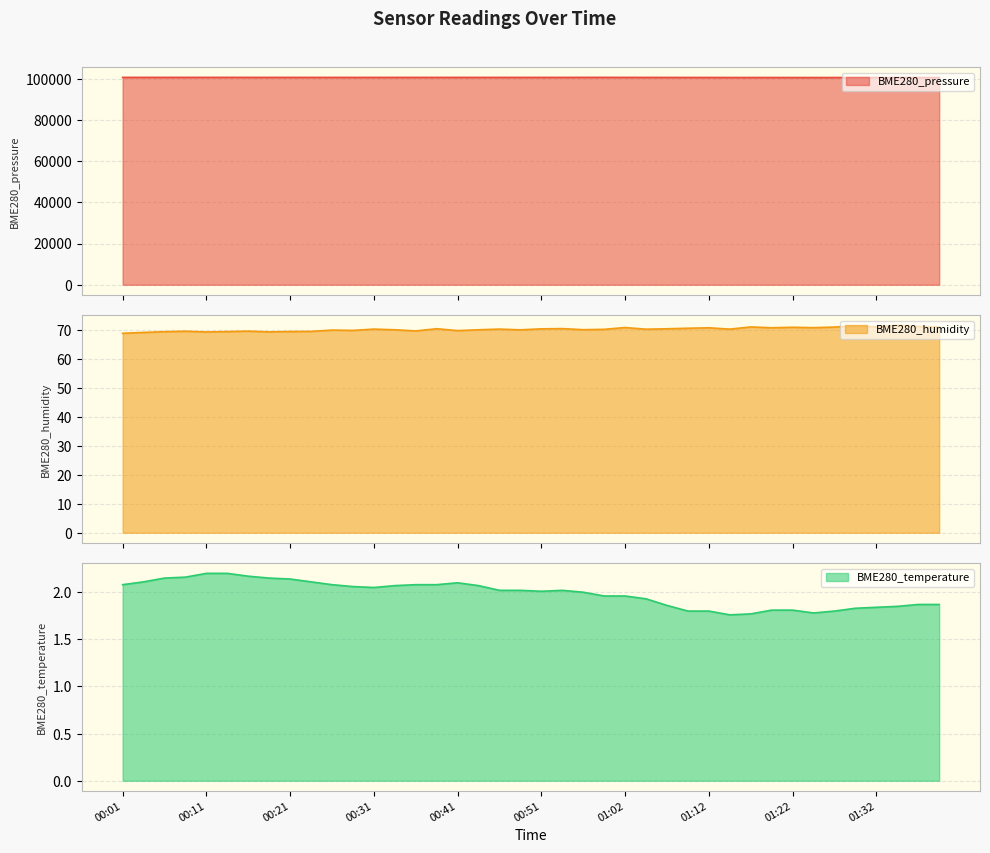

Reading left to right, what are all the values shown in this chart?

BME280_pressure: 00:01=100755.6	00:03=100759.3	00:06=100758.8	00:08=100763.2	00:11=100763.4	00:13=100763.4	00:16=100753.7	00:19=100753.6	00:21=100745.7	00:24=100746.4	00:26=100743.6	00:29=100739.1	00:31=100743.4	00:34=100741.8	00:36=100742.7	00:39=100740.1	00:41=100747.2	00:44=100741.8	00:46=100740.6	00:49=100743.1	00:51=100743.0	00:54=100747.4	00:57=100757.7	00:59=100759.1	01:02=100747.9	01:04=100737.3	01:07=100730.8	01:09=100718.2	01:12=100714.8	01:14=100697.2	01:17=100699.9	01:19=100695.9	01:22=100690.7	01:24=100683.6	01:27=100689.8	01:29=100696.0	01:32=100697.8	01:35=100690.1	01:37=100682.5	01:40=100677.3
BME280_humidity: 00:01=68.8	00:03=69.1	00:06=69.4	00:08=69.6	00:11=69.3	00:13=69.4	00:16=69.6	00:19=69.3	00:21=69.5	00:24=69.5	00:26=70.0	00:29=69.8	00:31=70.3	00:34=70.1	00:36=69.7	00:39=70.4	00:41=69.8	00:44=70.1	00:46=70.3	00:49=70.0	00:51=70.4	00:54=70.5	00:57=70.1	00:59=70.2	01:02=70.8	01:04=70.3	01:07=70.4	01:09=70.6	01:12=70.7	01:14=70.3	01:17=71.0	01:19=70.8	01:22=70.9	01:24=70.8	01:27=71.0	01:29=71.4	01:32=71.1	01:35=71.6	01:37=71.2	01:40=71.0
BME280_temperature: 00:01=2.1	00:03=2.1	00:06=2.1	00:08=2.2	00:11=2.2	00:13=2.2	00:16=2.2	00:19=2.1	00:21=2.1	00:24=2.1	00:26=2.1	00:29=2.1	00:31=2.0	00:34=2.1	00:36=2.1	00:39=2.1	00:41=2.1	00:44=2.1	00:46=2.0	00:49=2.0	00:51=2.0	00:54=2.0	00:57=2.0	00:59=2.0	01:02=2.0	01:04=1.9	01:07=1.9	01:09=1.8	01:12=1.8	01:14=1.8	01:17=1.8	01:19=1.8	01:22=1.8	01:24=1.8	01:27=1.8	01:29=1.8	01:32=1.8	01:35=1.9	01:37=1.9	01:40=1.9